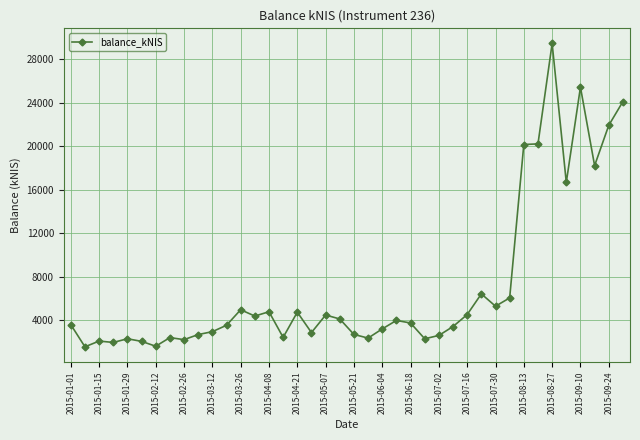

What is the minimum value shown in the chart?

1541.6